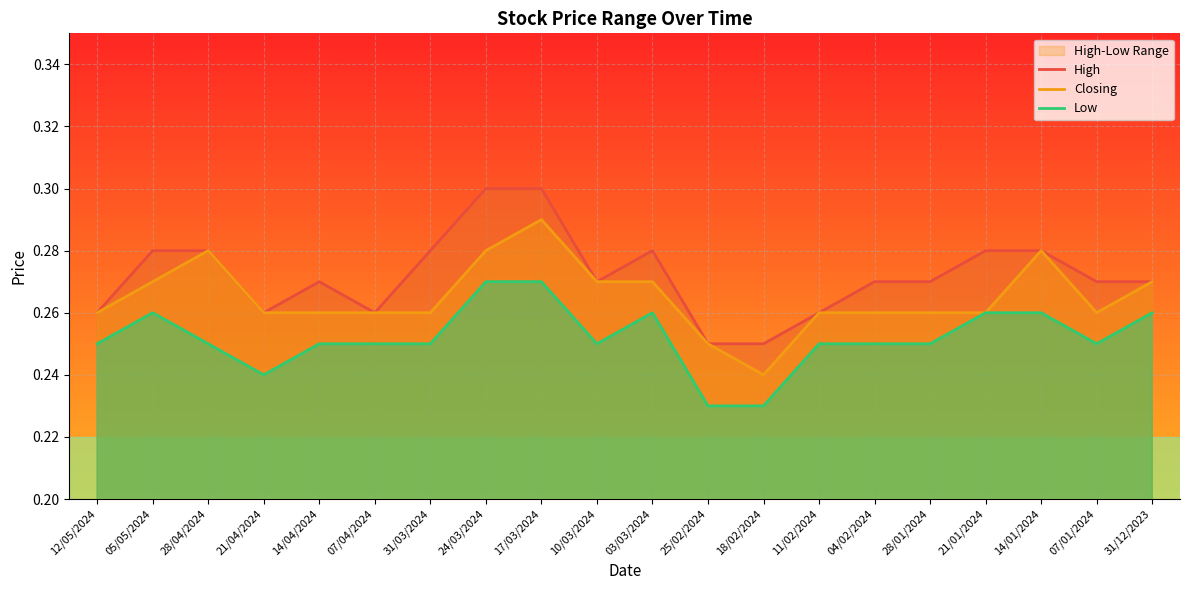

The Closing series shows 0.3 at 21/04/2024. True or false?

True